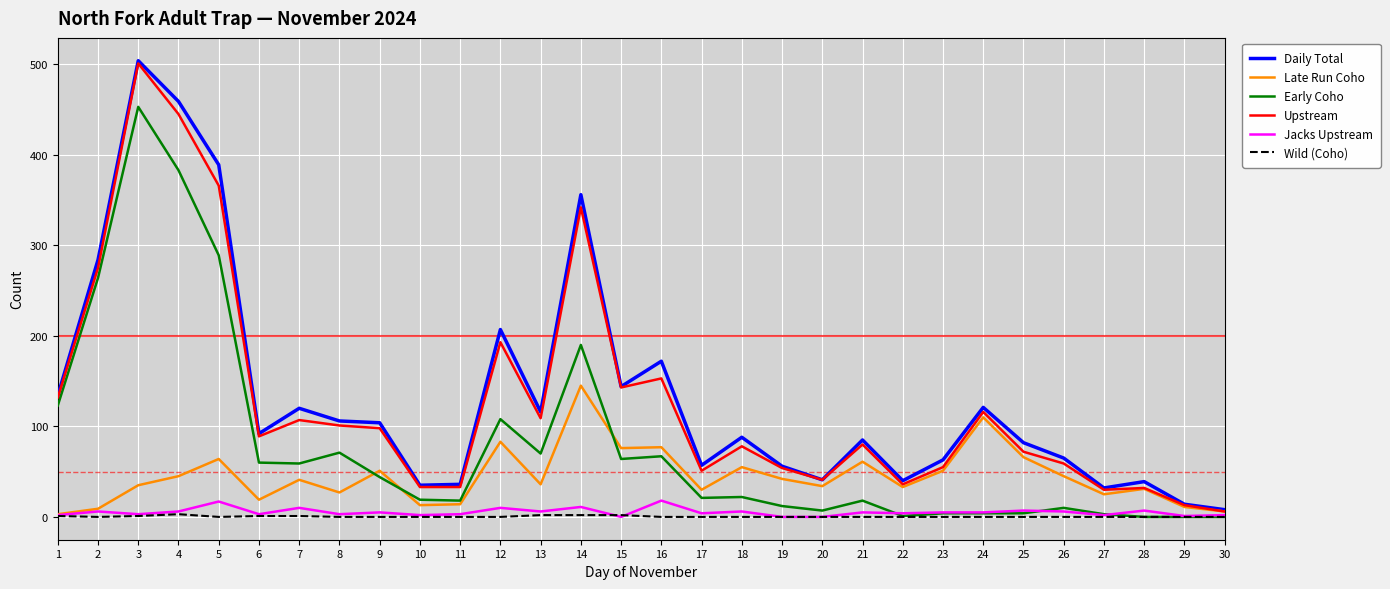

What is the highest value of the Early Coho series?

453